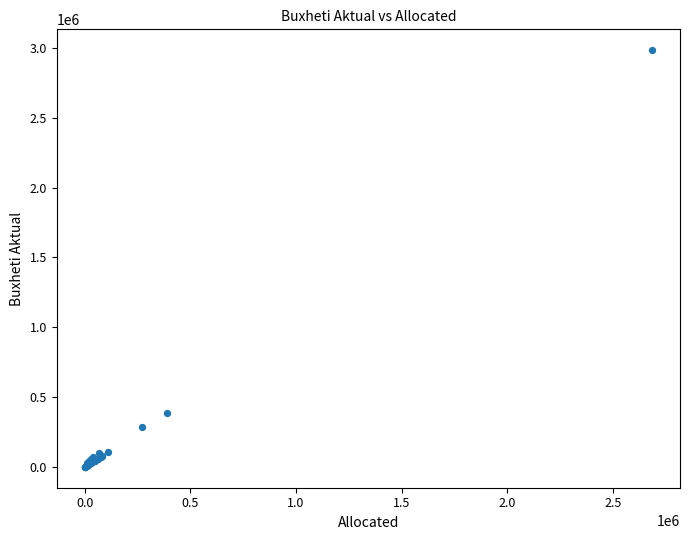

What Y value in the scatter plot is closest to 1492527?

386879.8